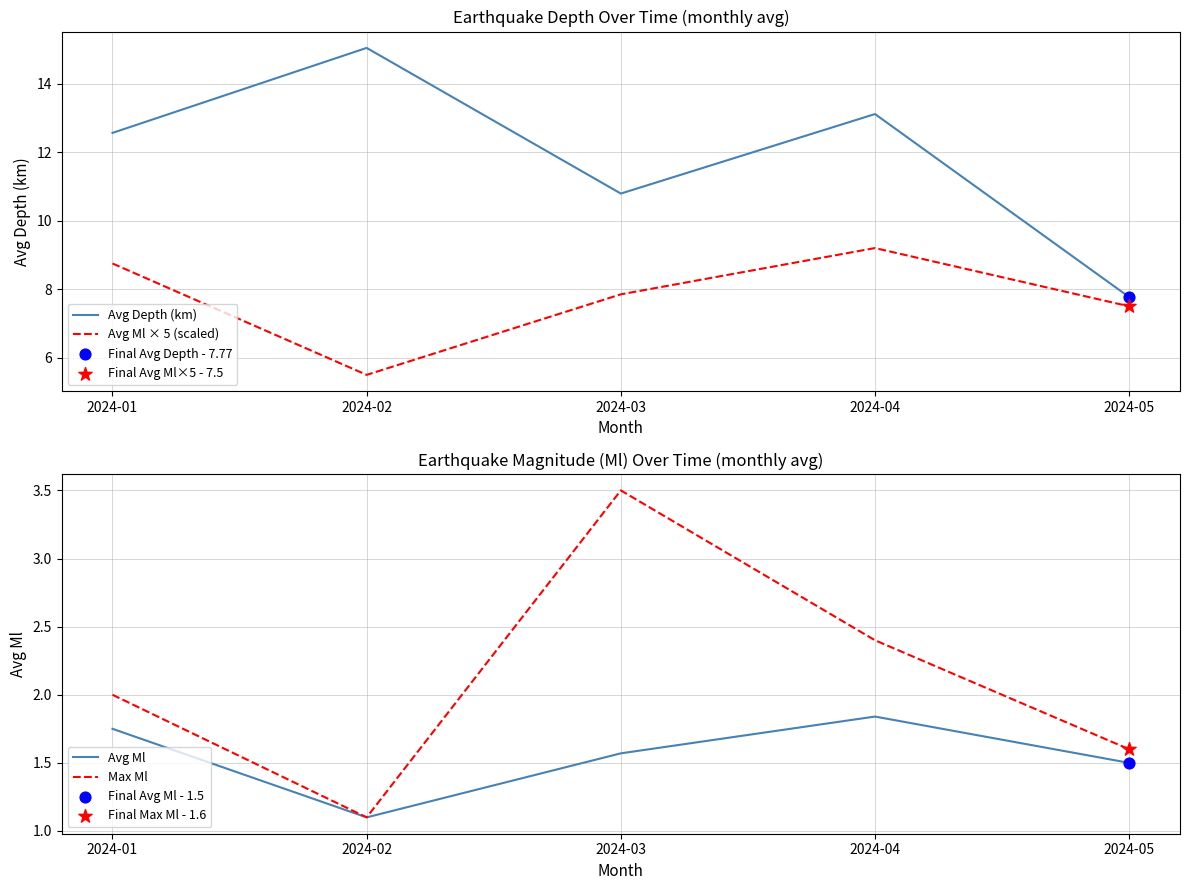

At how many categories does at least one series exceed 7?

5